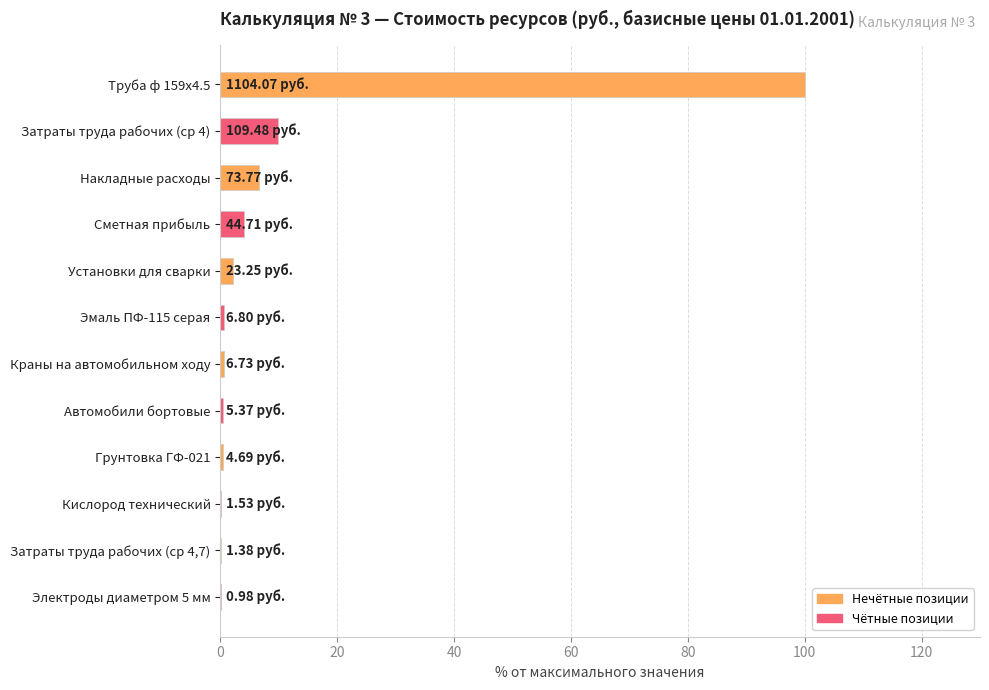

What is the sum of the values at Затраты труда рабочих (ср 4) and Труба ф 159х4.5?

109.9